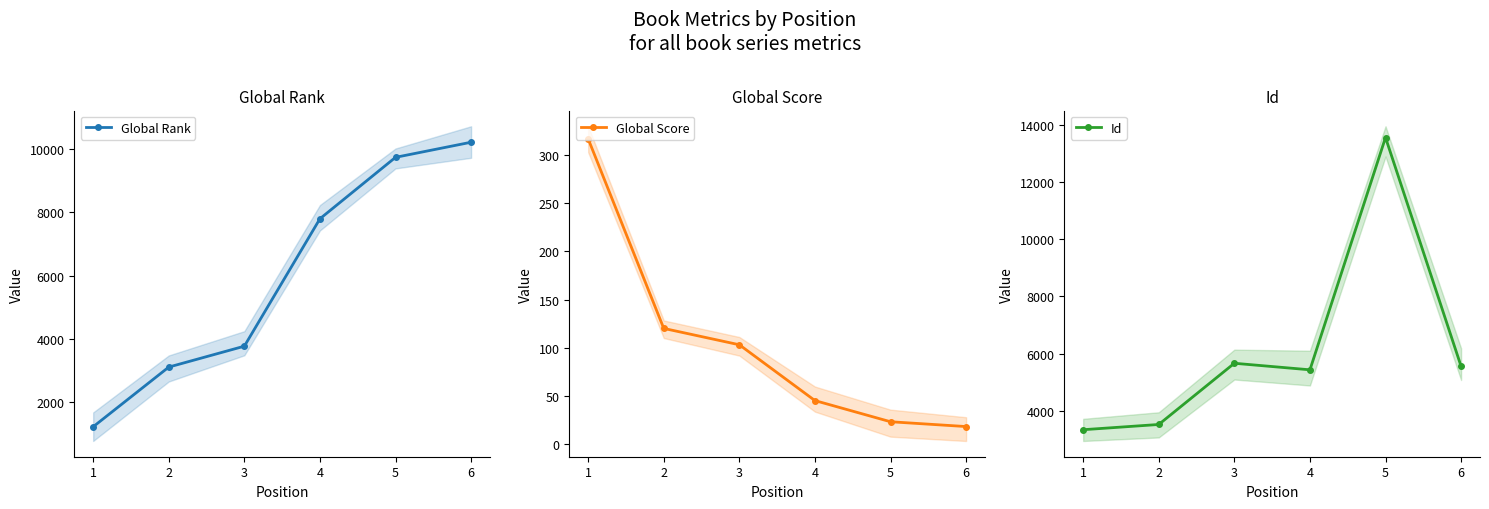

Is the value of Global Score at 5 greater than the value of Id at 1?

No